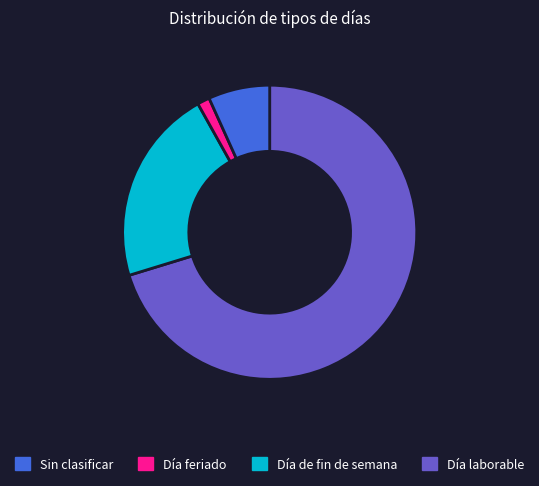

Is there any slice that represents more than half of the pie?

Yes